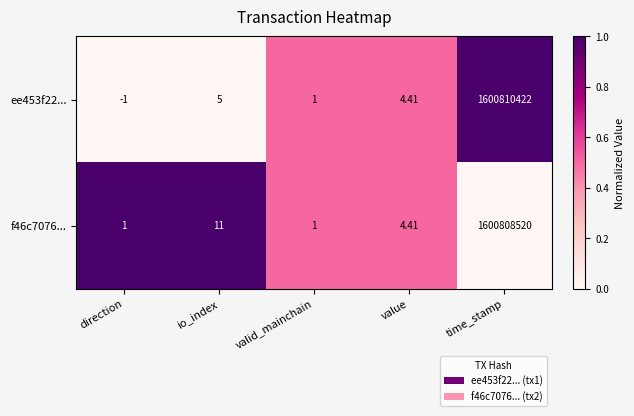

Rank the series at direction from lowest to highest value.

ee453f22..., f46c7076...